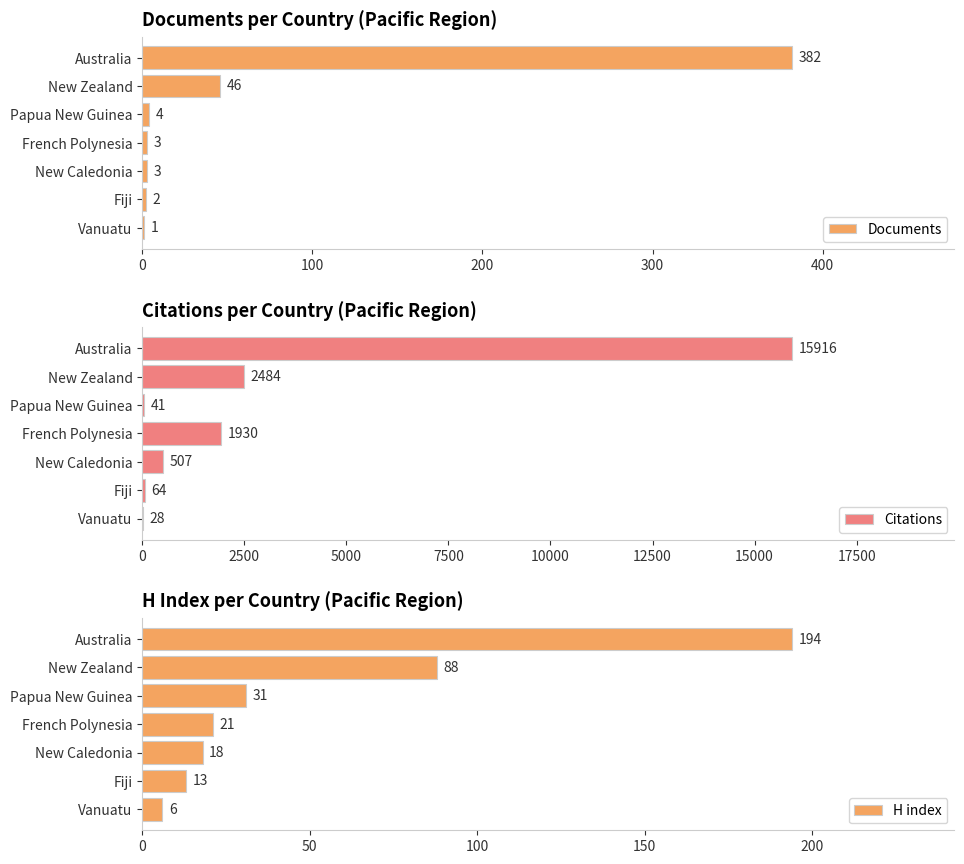

What is the sum of the Documents values at Vanuatu and French Polynesia?

4